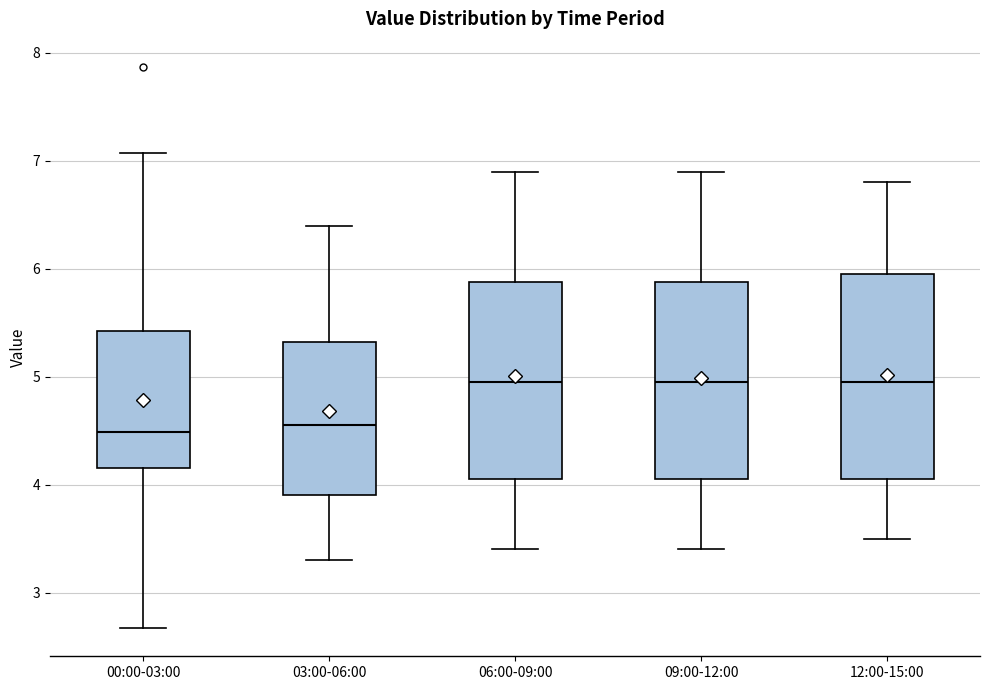

Where does the median line of the box for 06:00-09:00 sit on the y-axis? The values are not printed on the chart, so give them approximately, as read against the axis.

5.0